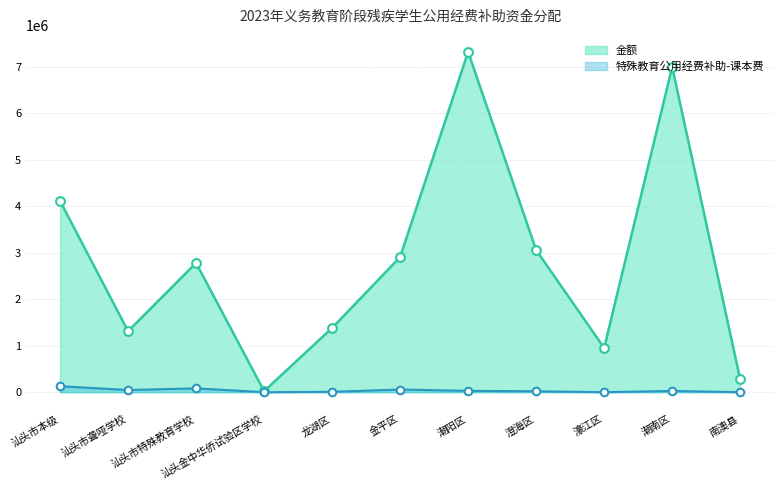

Which series has the widest spread of Y values?

金额